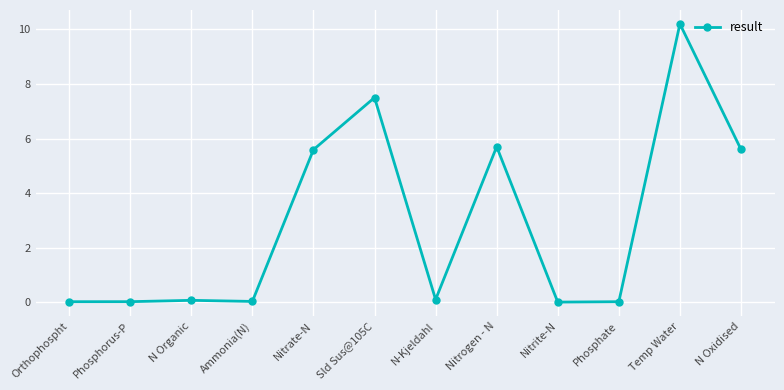

Is it true that the value at Sld Sus@105C is 4.0?

False